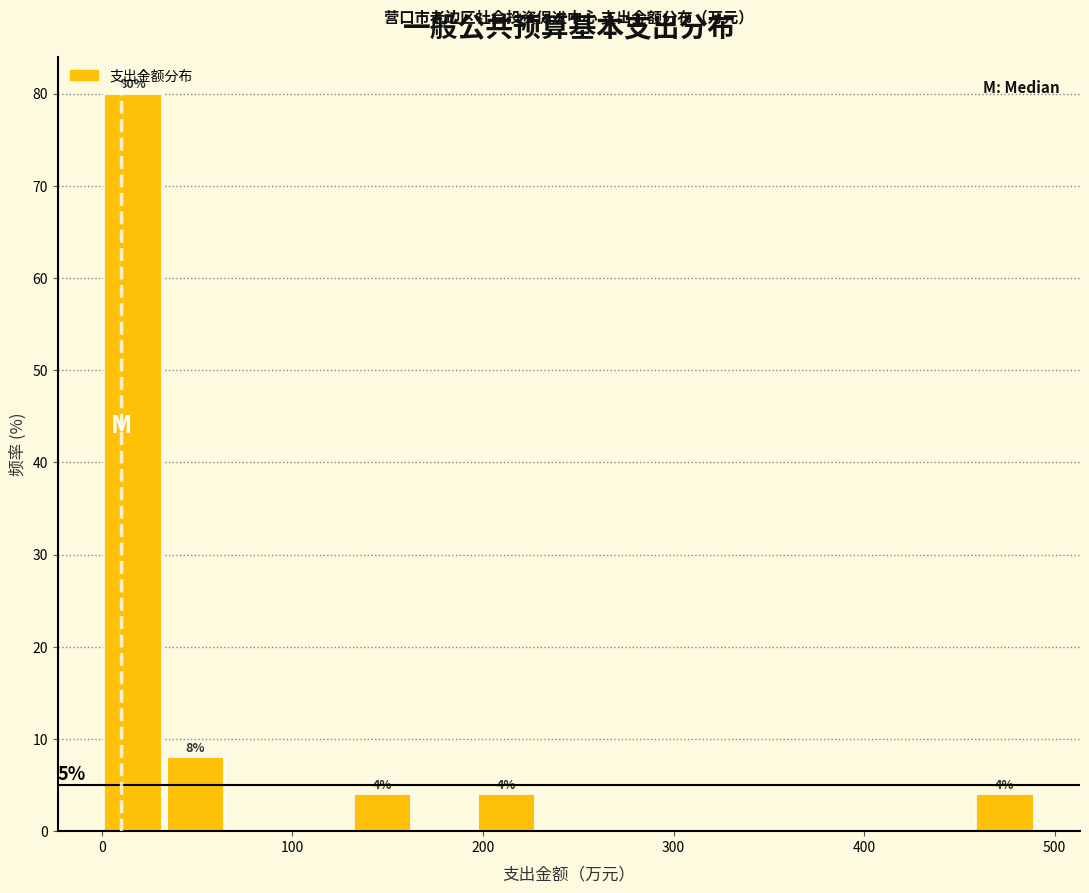

Read against the x-axis, roughly where is the centre of the tallest bar?

20